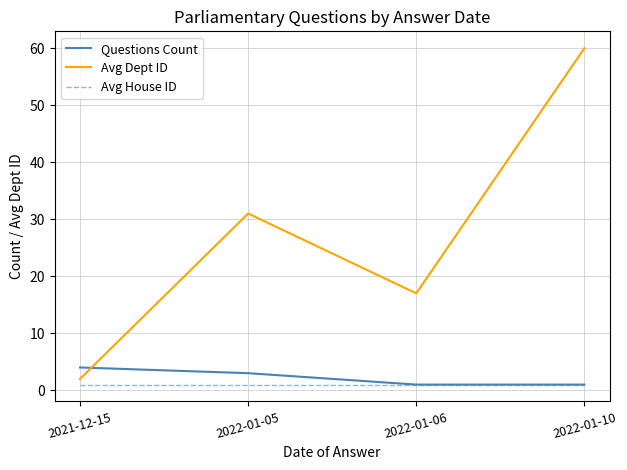

What position from the left is 2022-01-05?

2